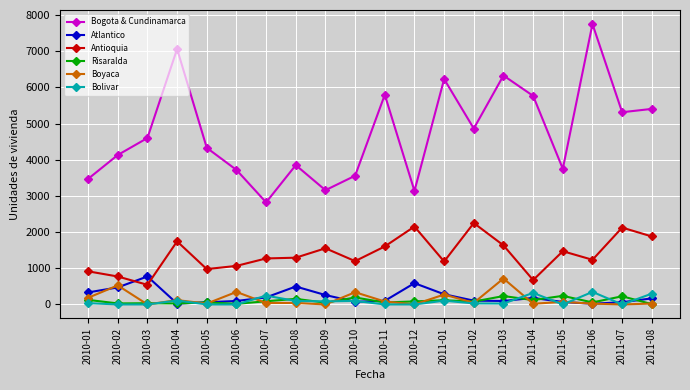

True or false: Antioquia has more than 2 interior local peaks.

True